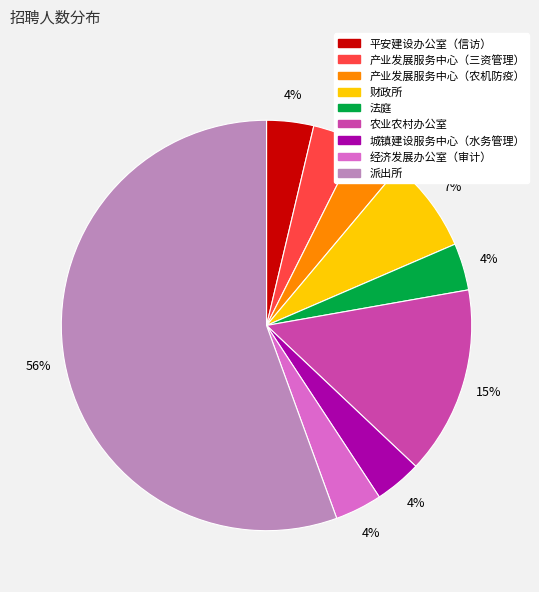

How many slices are in this pie chart?

9